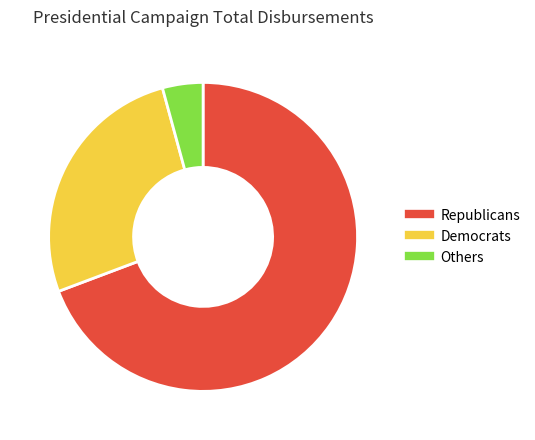

What is the ratio of the value at Democrats to the value at Republicans?

0.4